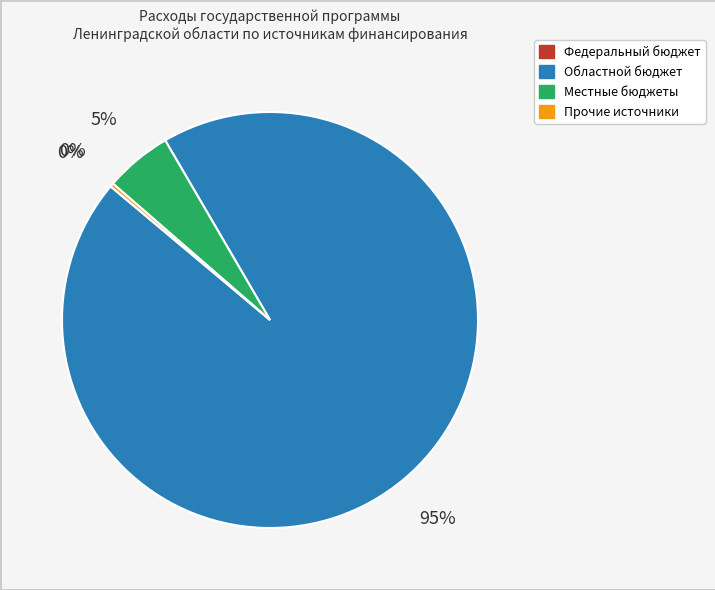

Which category has the biggest portion of the pie?

Областной бюджет